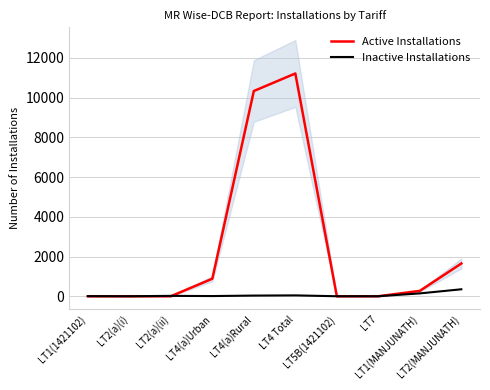

What is the label of the 8th point from the right?

LT2(a)(ii)